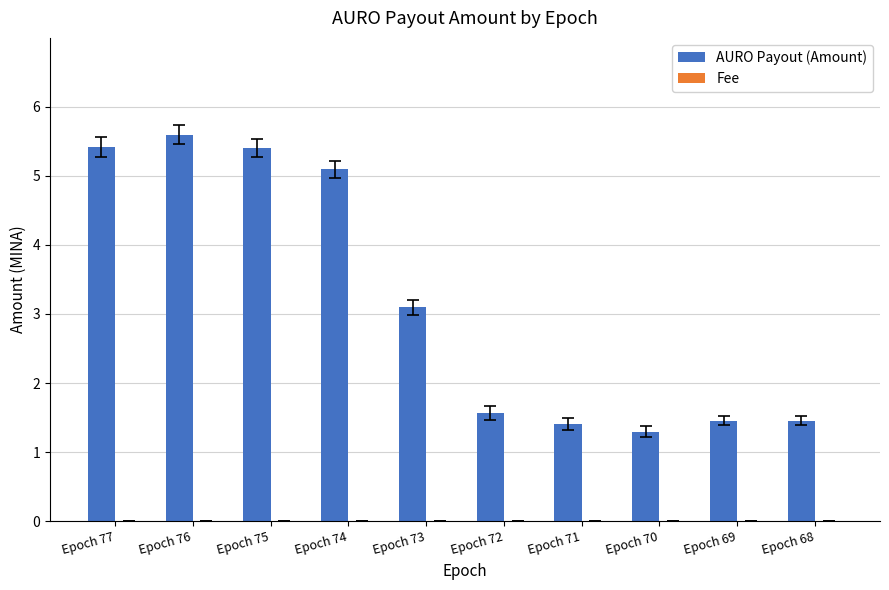

How many data points does each series have?

10